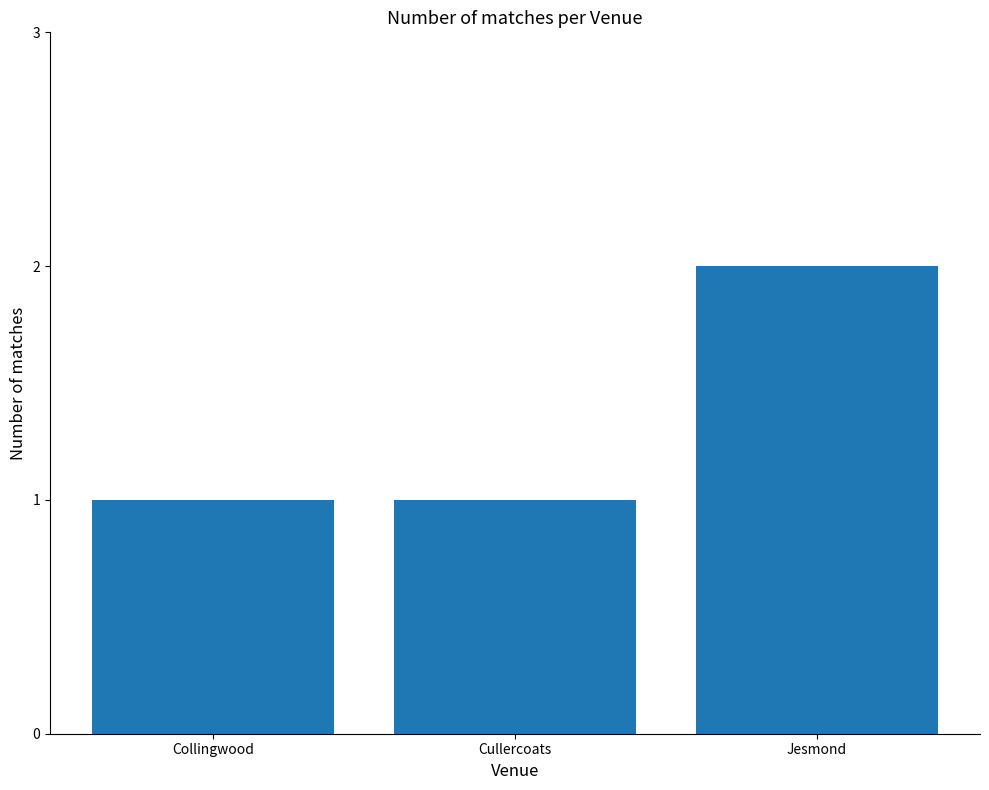

Reading right to left, list all the values displayed in this chart.

Jesmond=2	Cullercoats=1	Collingwood=1